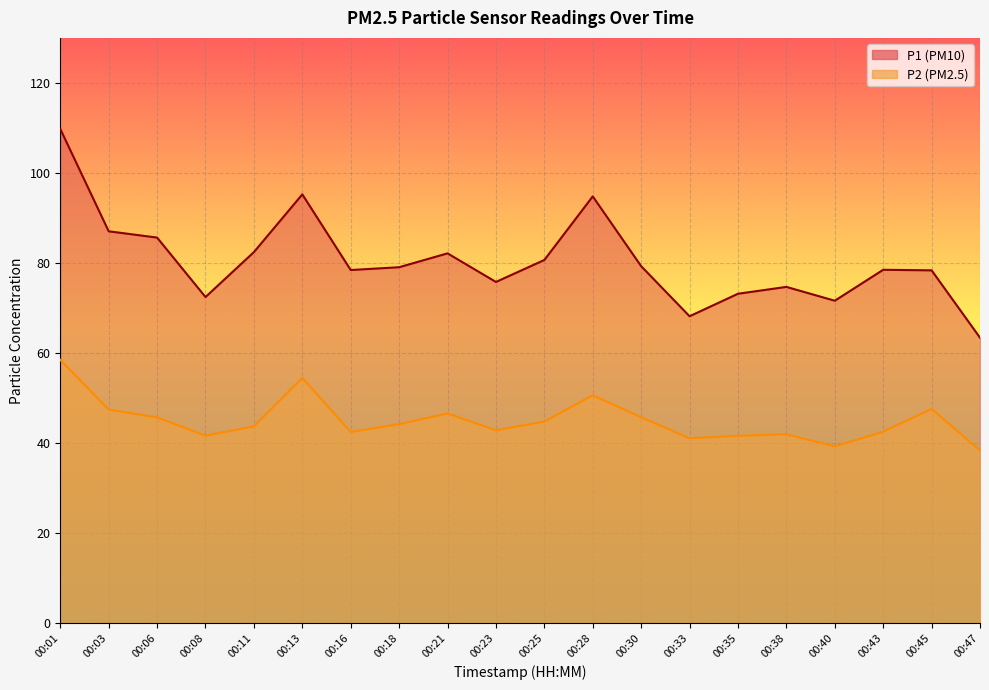

How many interior local valleys does the P1 series have?

5